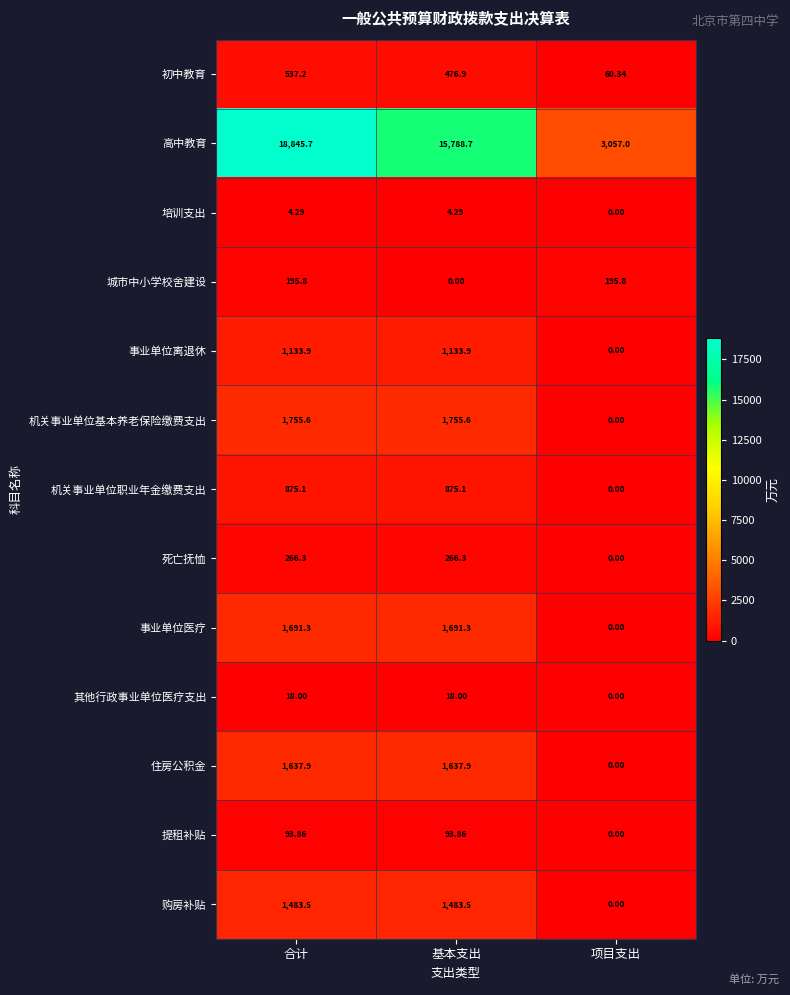

At how many categories does at least one series exceed 5254?

2